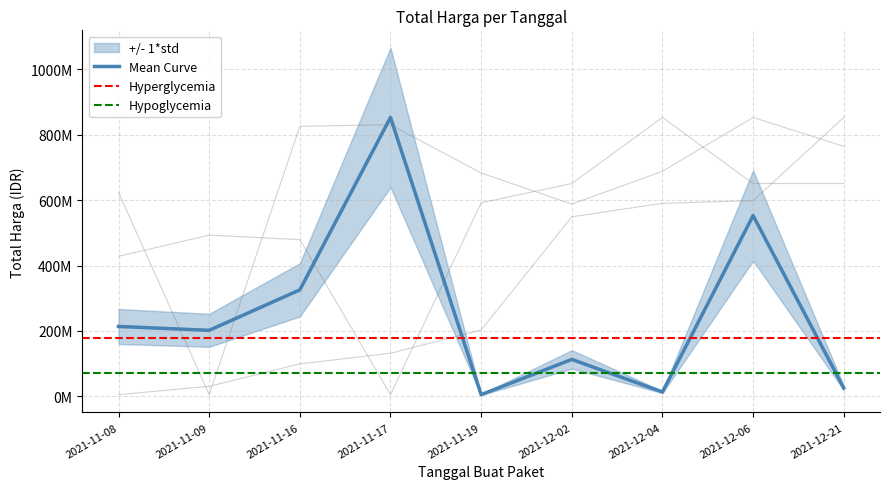

Does the chart display data point markers on the line(s)?

No